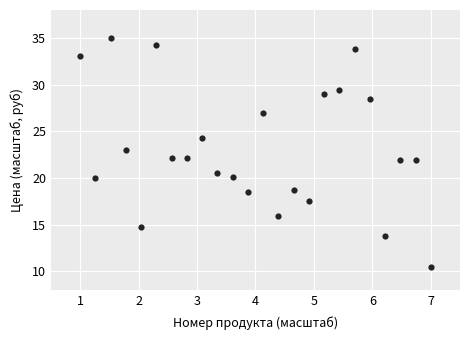

What is the range of X values (max minus min)?

6.0